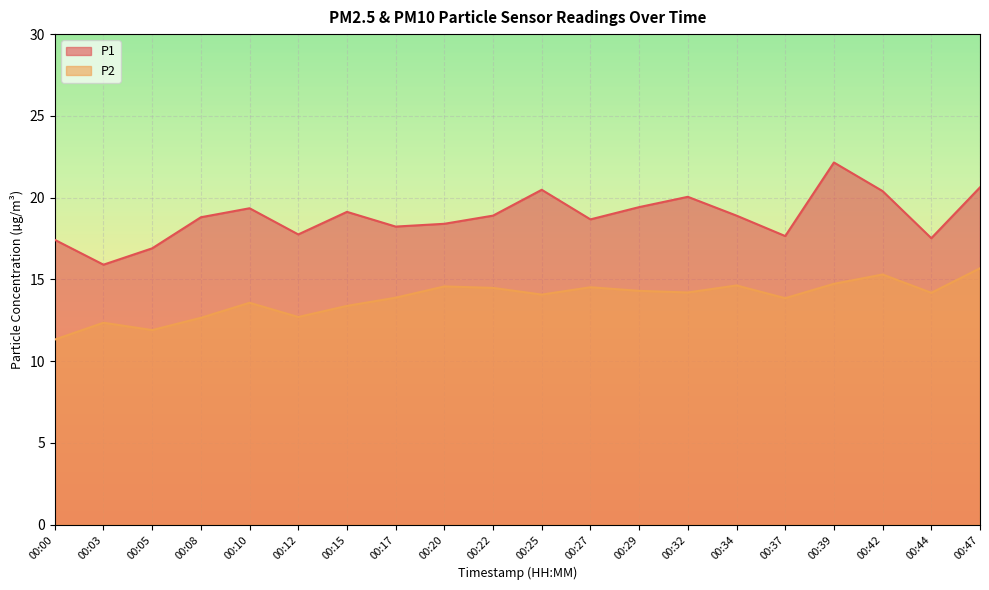

How many lines are shown in the chart?

2